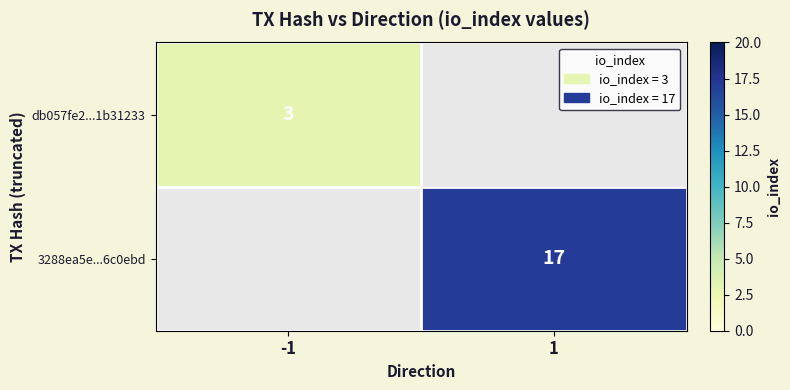

The value of db057fe2...1b31233 at -1 is 5. True or false?

False